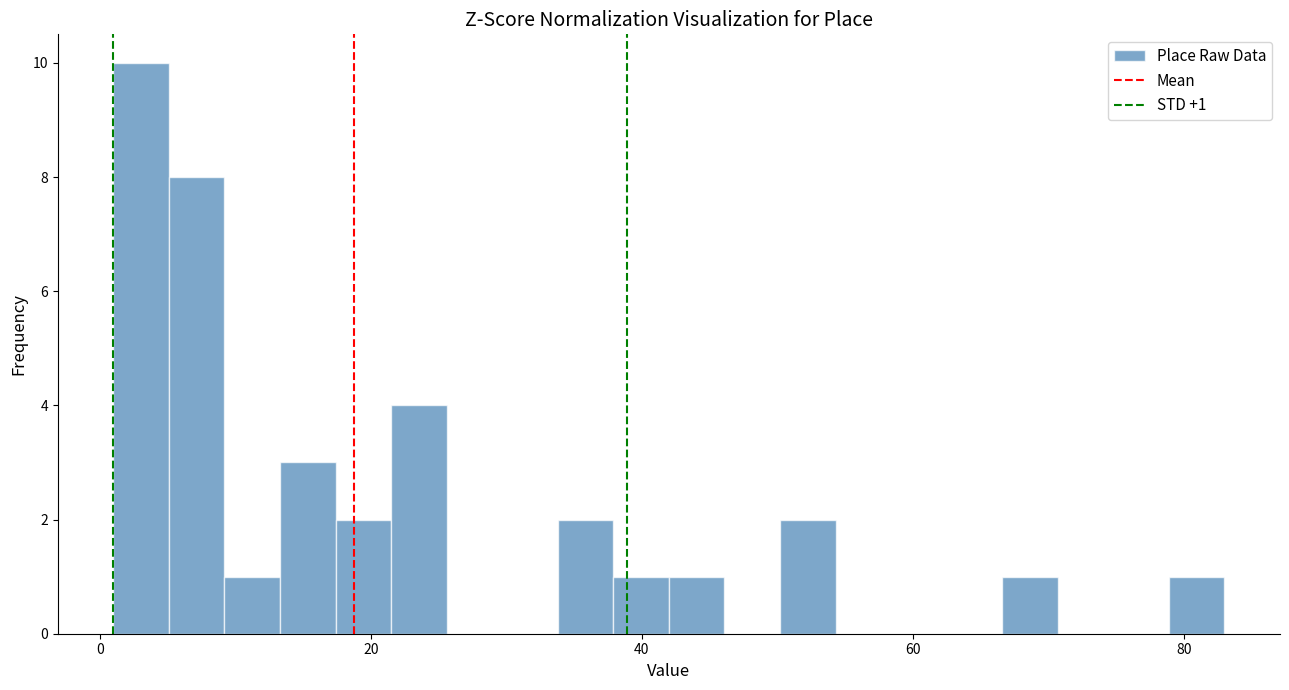

Read against the x-axis, roughly where is the centre of the tallest bar?

4